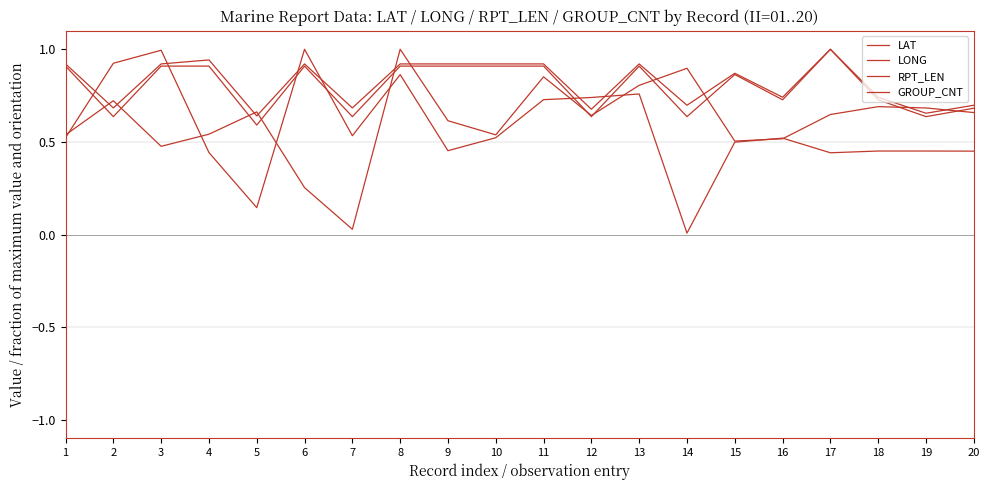

What is the total value across all series at 7?

1.9